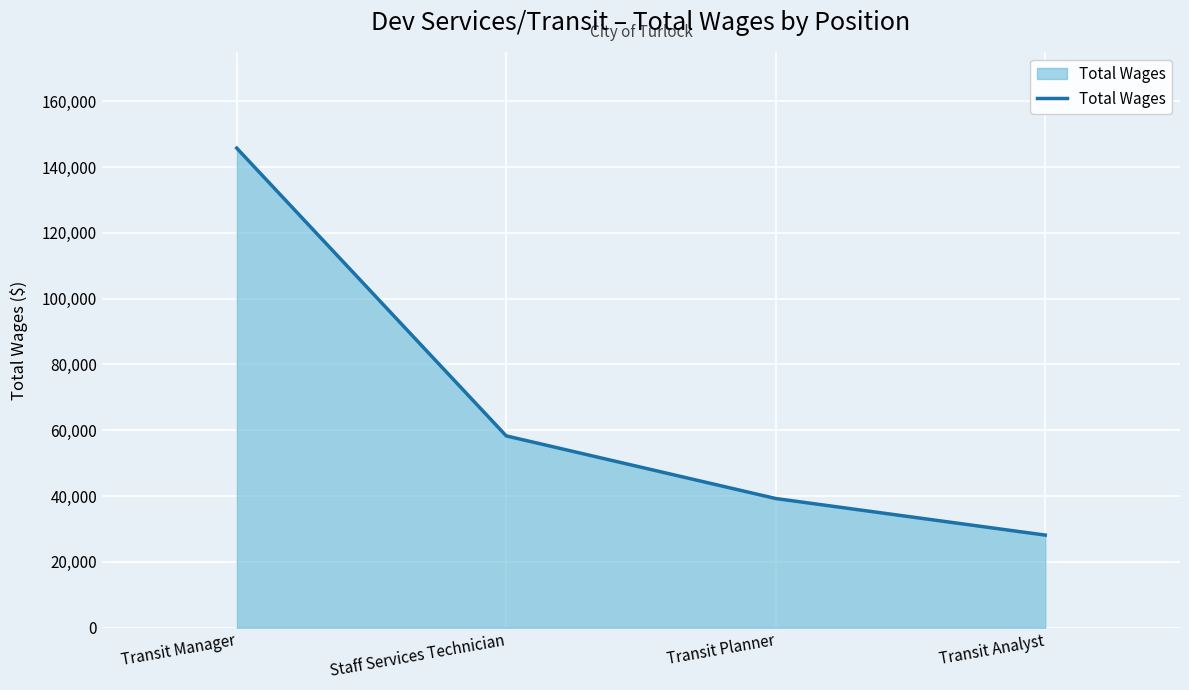

Rank the categories by value from lowest to highest.

Transit Analyst, Transit Planner, Staff Services Technician, Transit Manager